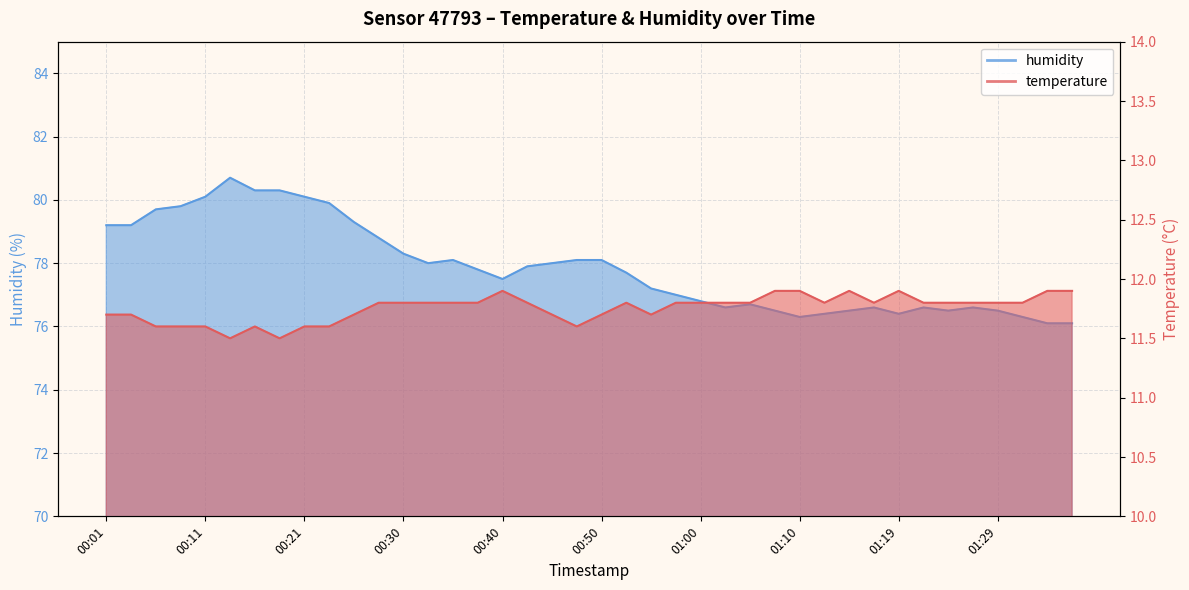

What position from the right is 00:13?

35